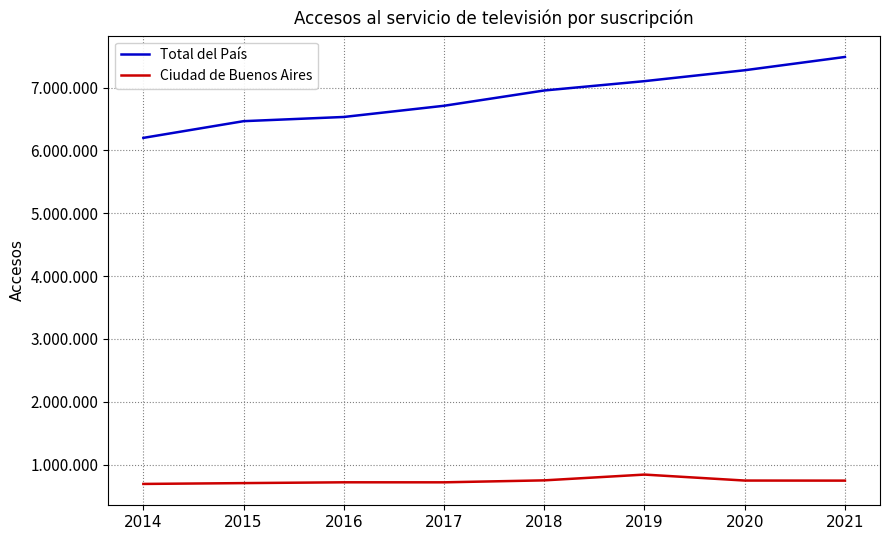

List the labels in order of Total del País value, smallest first.

2014, 2015, 2016, 2017, 2018, 2019, 2020, 2021